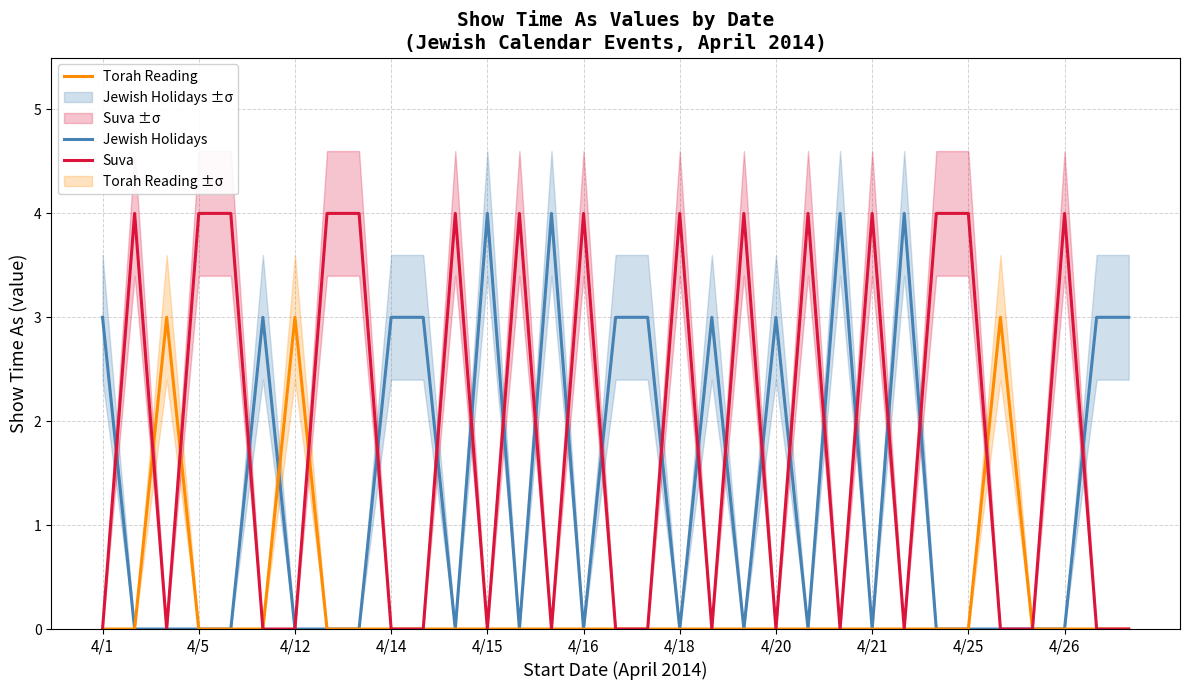

What is the highest value of the Jewish Holidays series?

4